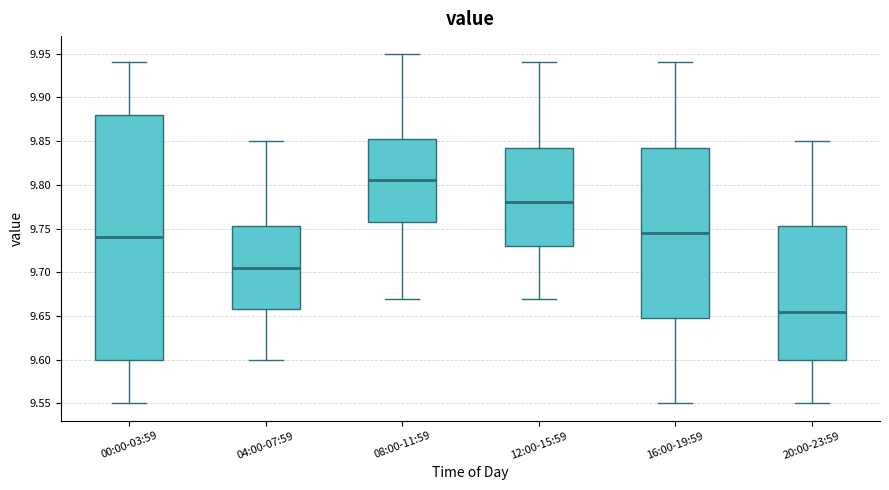

Reading left to right, read every box against the y-axis: the position of its median line, the range the box covers, and the ends of its whiskers. The values are not printed on the chart, so give them approximately, as read against the axis.

00:00-03:59: median 9.740, box 9.600 to 9.880, whiskers 9.550 to 9.940
04:00-07:59: median 9.705, box 9.660 to 9.755, whiskers 9.600 to 9.850
08:00-11:59: median 9.805, box 9.760 to 9.855, whiskers 9.670 to 9.950
12:00-15:59: median 9.780, box 9.730 to 9.845, whiskers 9.670 to 9.940
16:00-19:59: median 9.745, box 9.650 to 9.845, whiskers 9.550 to 9.940
20:00-23:59: median 9.655, box 9.600 to 9.755, whiskers 9.550 to 9.850